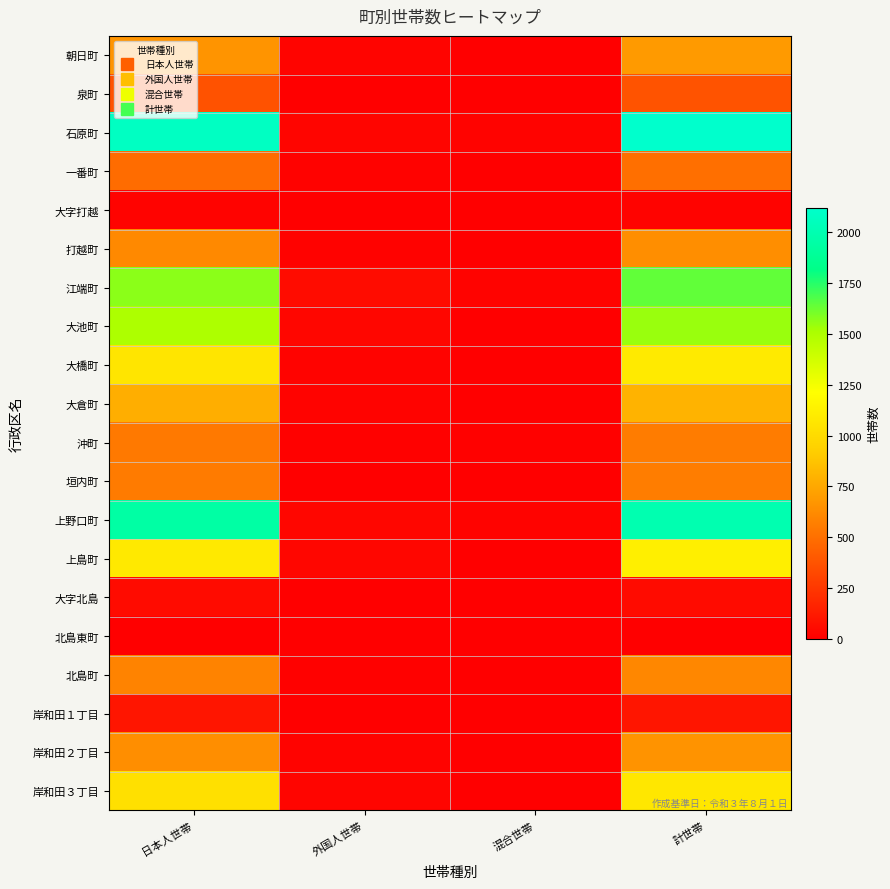

At 外国人世帯, list the series in order from smallest to largest.

大字打越, 北島東町, 大字北島, 岸和田１丁目, 泉町, 垣内町, 沖町, 北島町, 一番町, 打越町, 岸和田２丁目, 大橋町, 大倉町, 朝日町, 石原町, 岸和田３丁目, 大池町, 上野口町, 上島町, 江端町